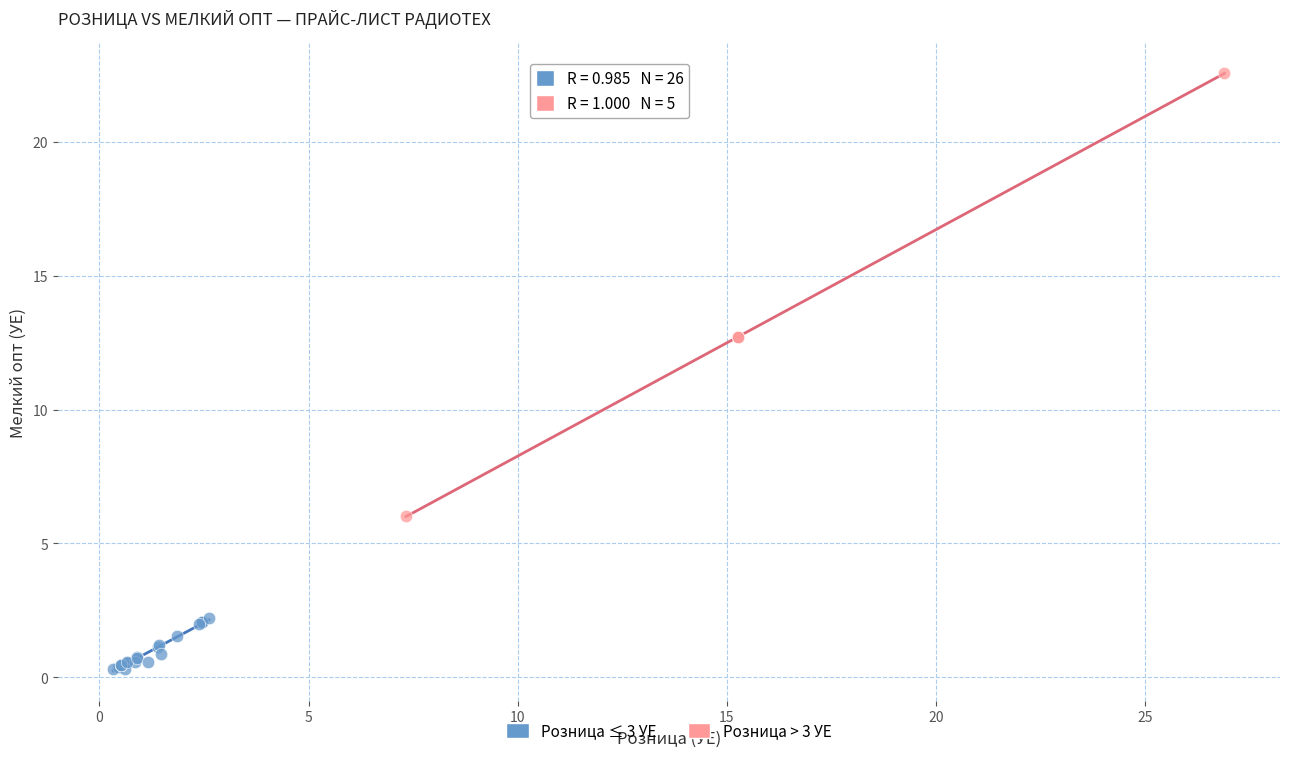

Which series contains the highest Y value?

Розница > 3 УЕ